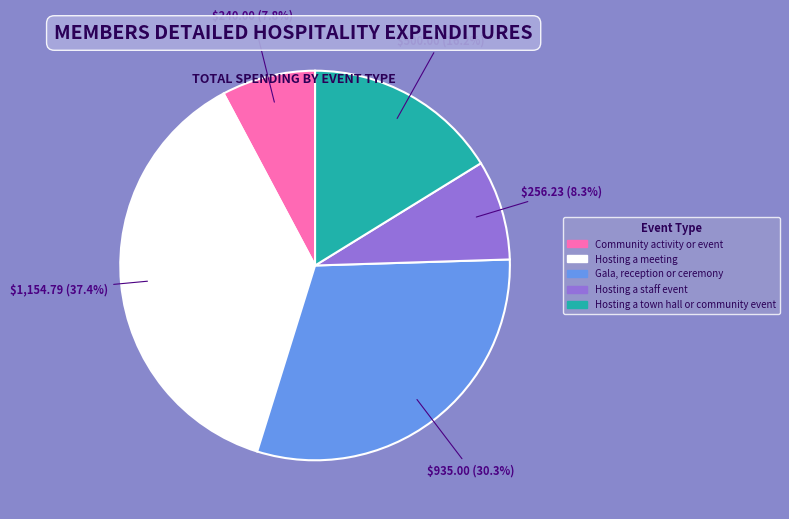

How many slices are in this pie chart?

5